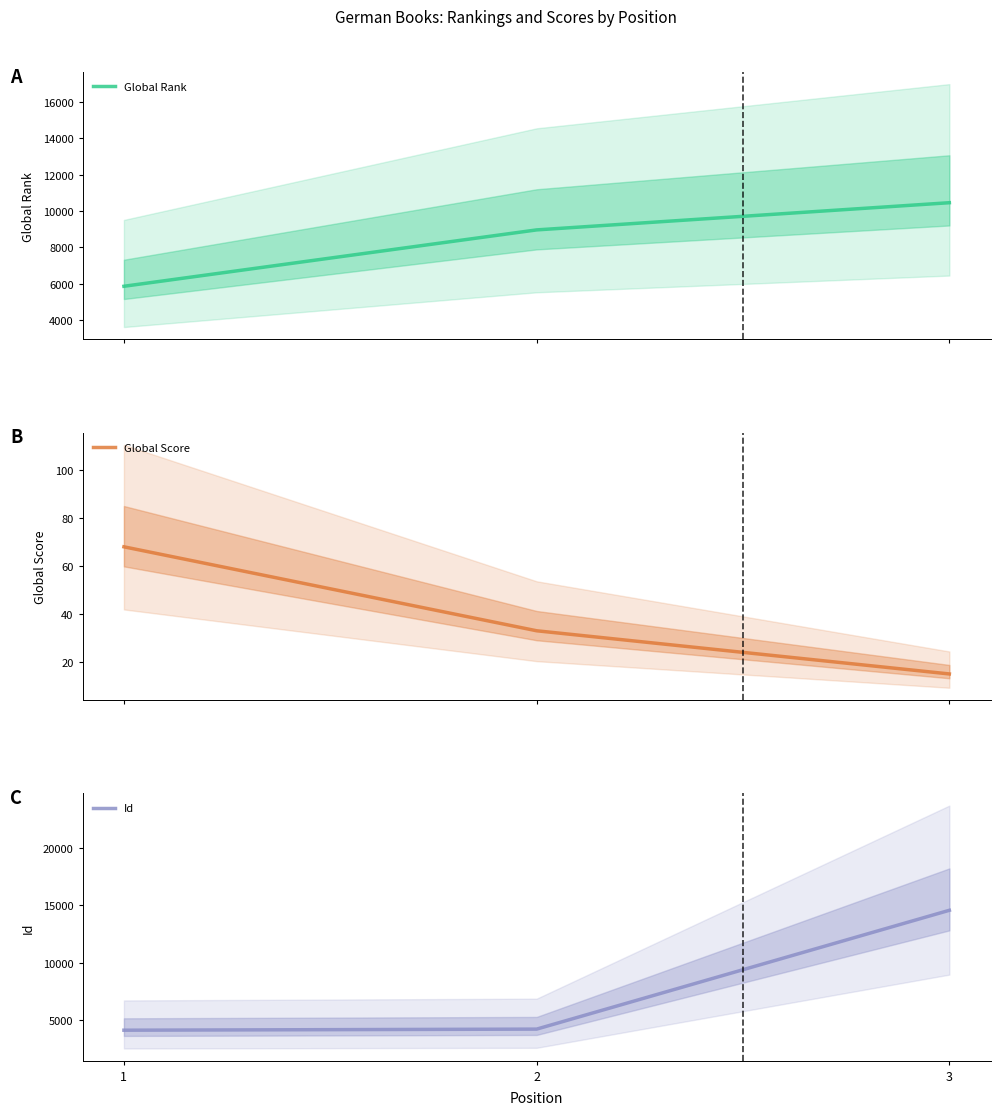

What value does the Global Rank series have at 3, to the nearest 100?

10500